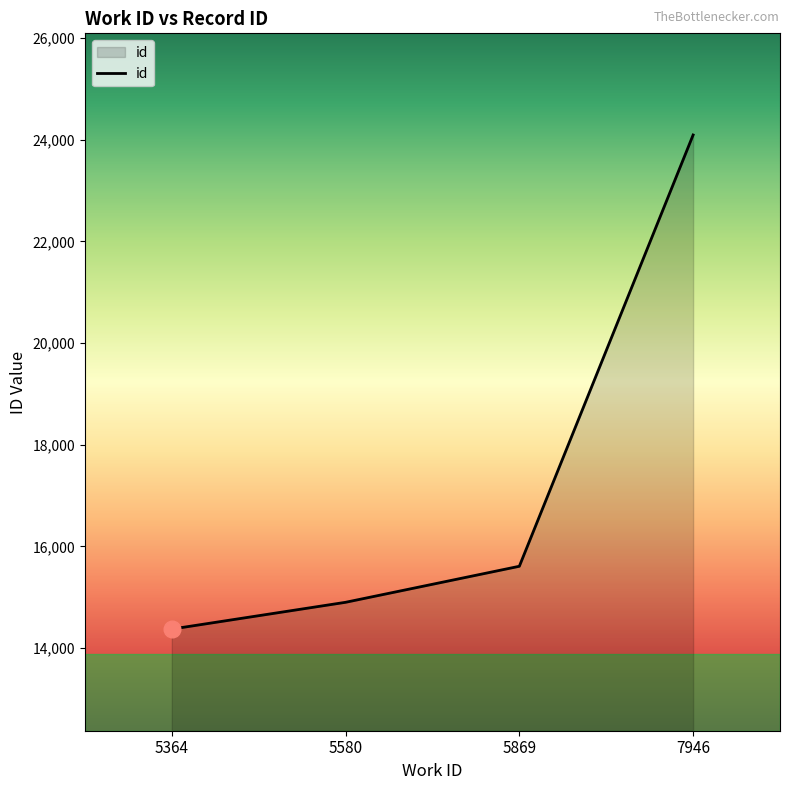

Read the value at 5869, to the nearest 100.

15600